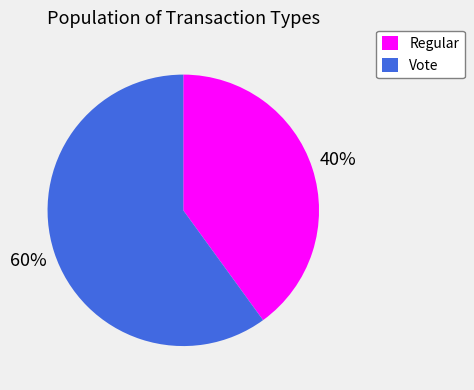

Is there a majority slice in this chart?

Yes